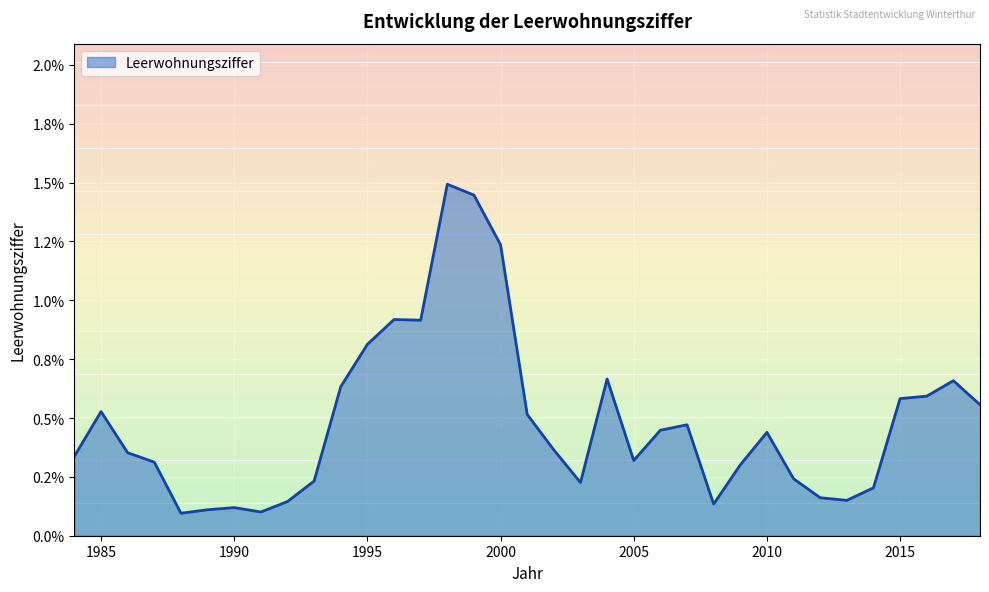

How many interior local valleys (lower than both neighbors) does the data have?

7